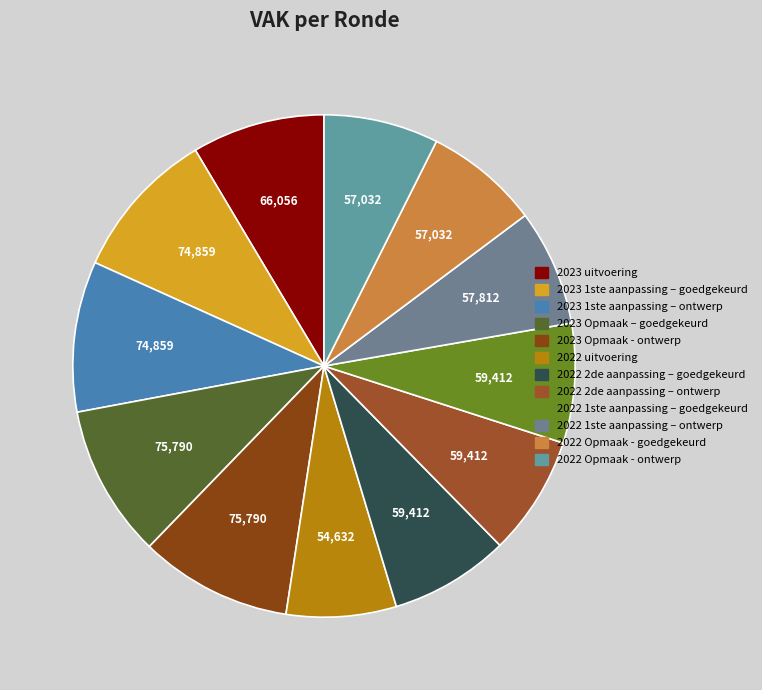

To the nearest percent, what is the average slice percentage?

8%